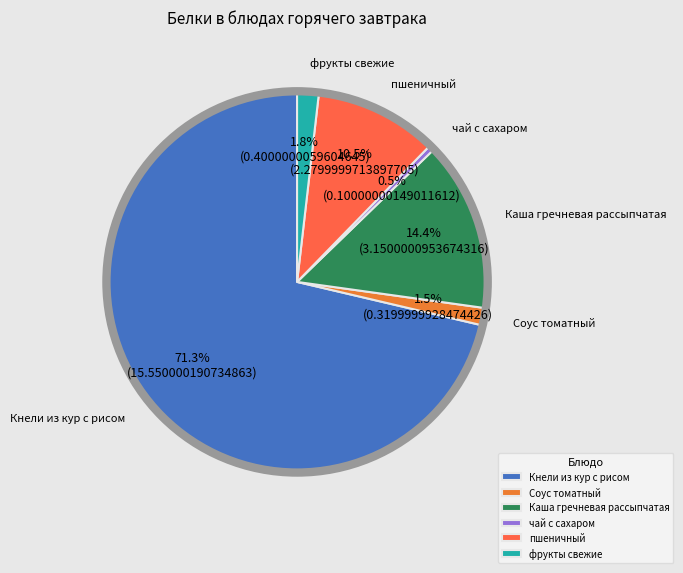

To the nearest percent, what is the difference between the чай с сахаром and Каша гречневая рассыпчатая slice percentages?

14%